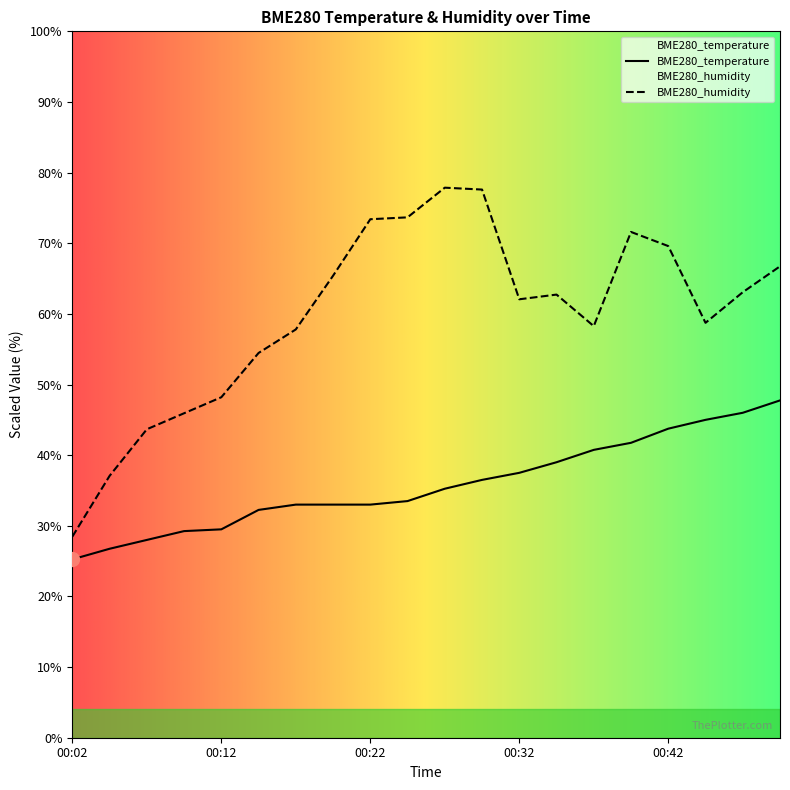

True or false: BME280_temperature and BME280_humidity cross at least once.

False